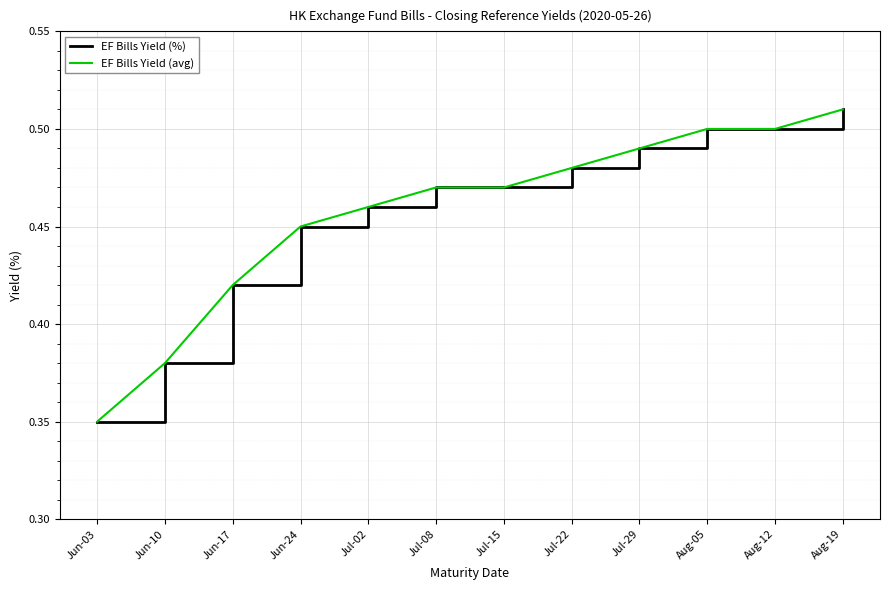

Which series has the largest total across all categories?

EF Bills Yield (%)